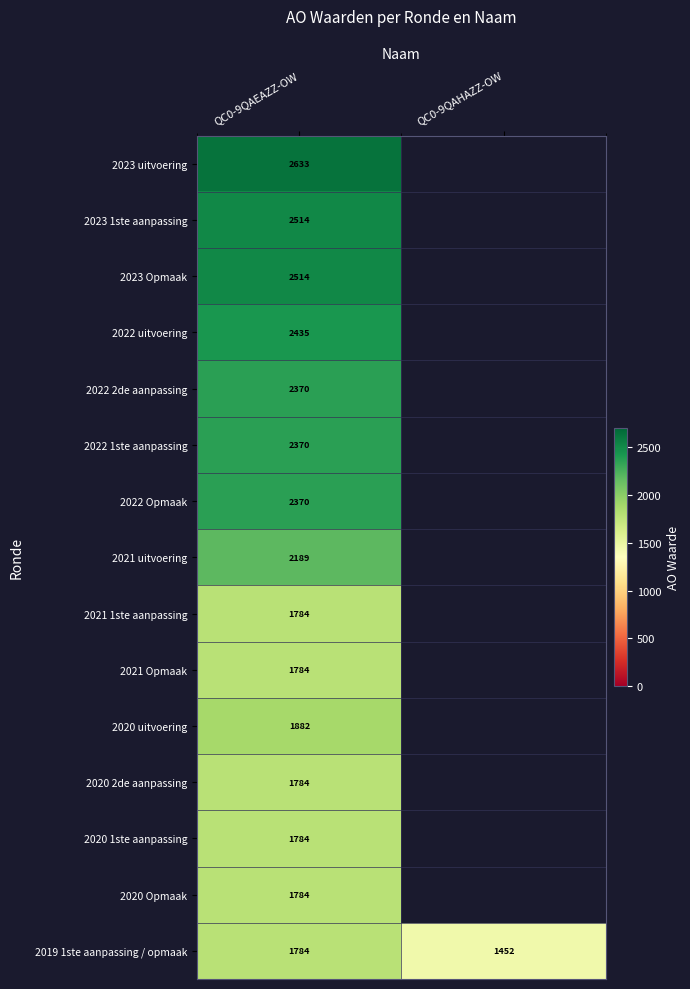

The 2021 1ste aanpassing series shows 2329 at QC0-9QAEAZZ-OW. True or false?

False